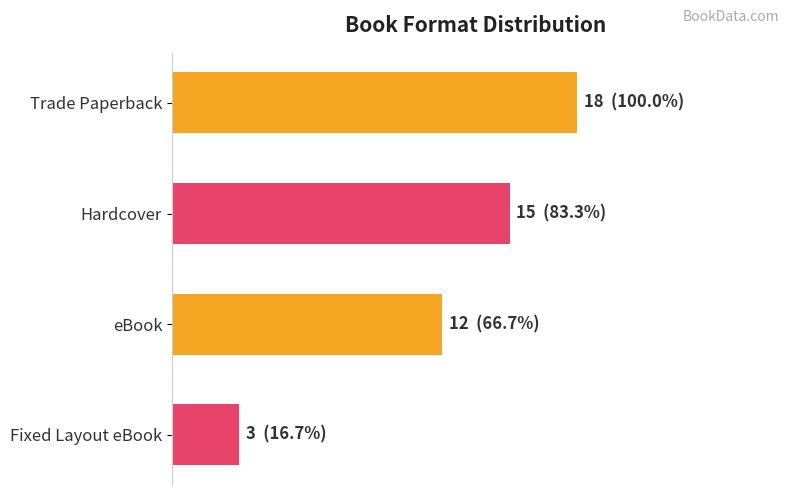

Are the bars horizontal?

Yes